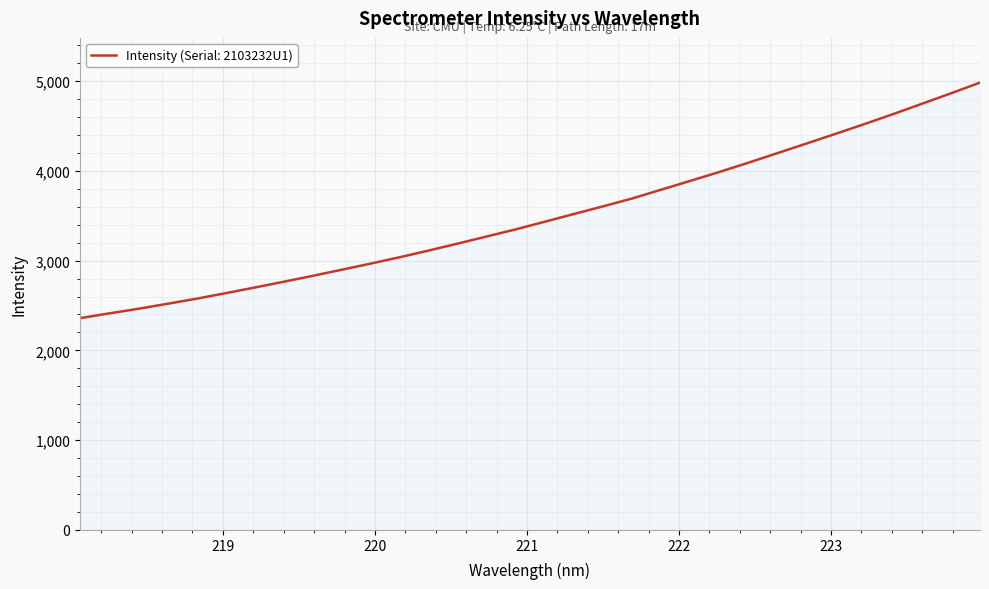

What is the difference between the maximum and minimum values?

2626.7